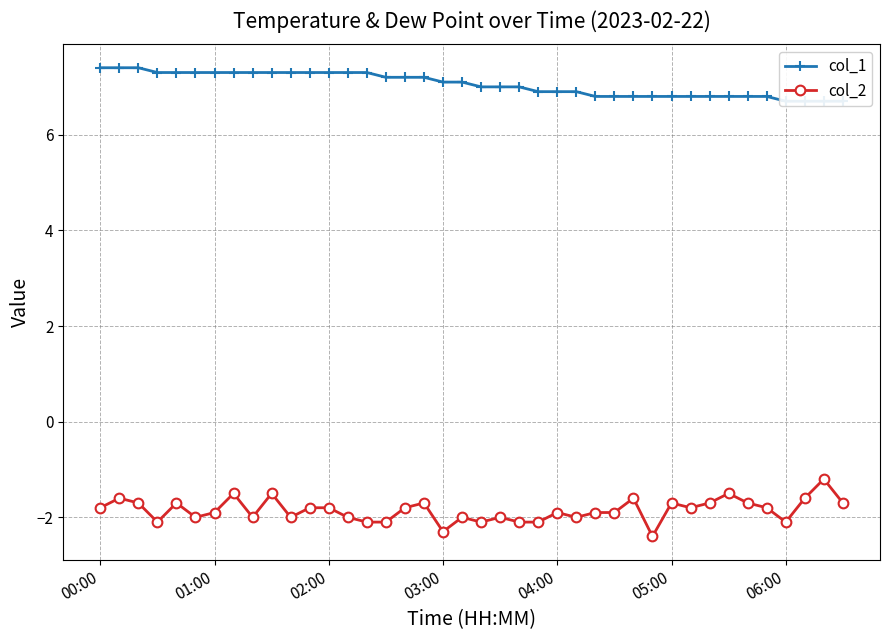

What is the lowest value of the col_2 series?

-2.4